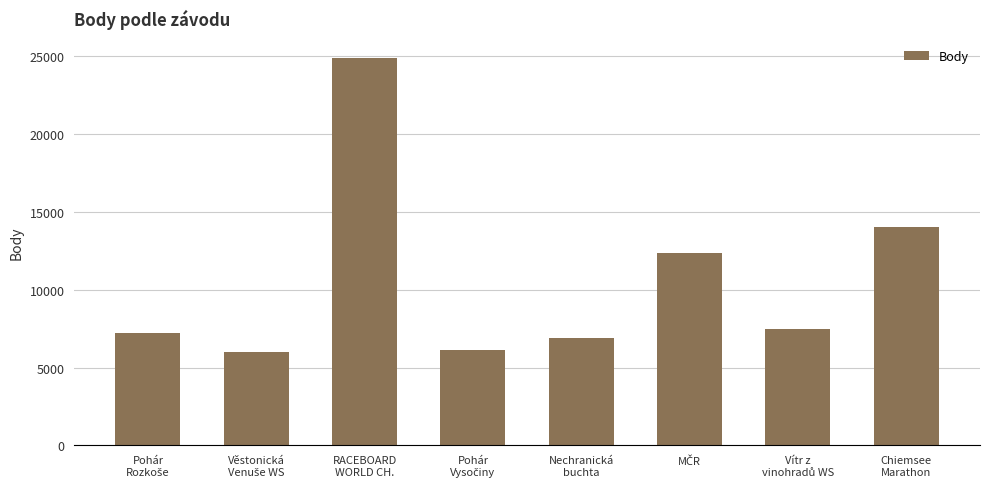

What is the minimum value shown in the chart?

5980